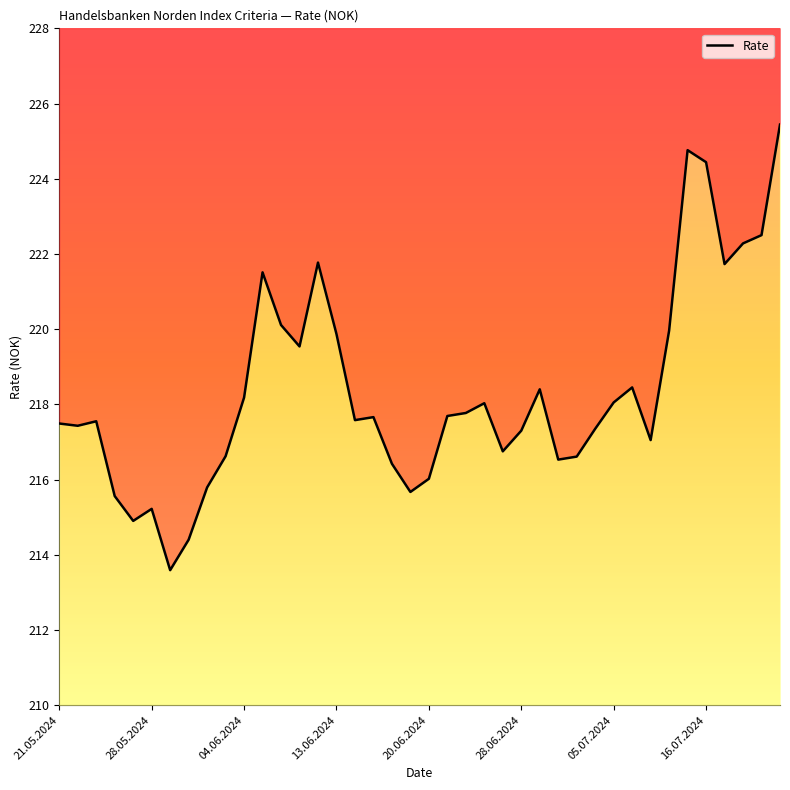

At which category does the chart reach its peak across all series?

39